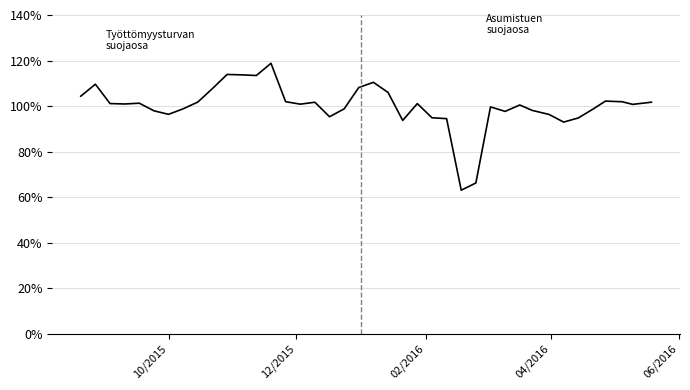

Is this an area chart (filled region under the line)?

No